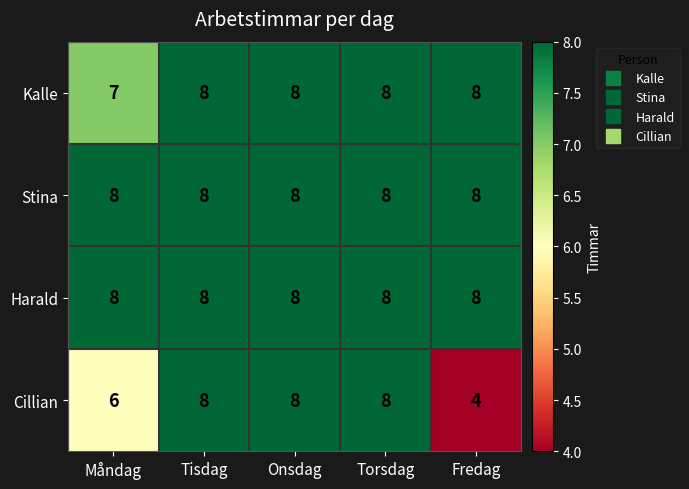

At which category does the chart reach its minimum across all series?

Fredag